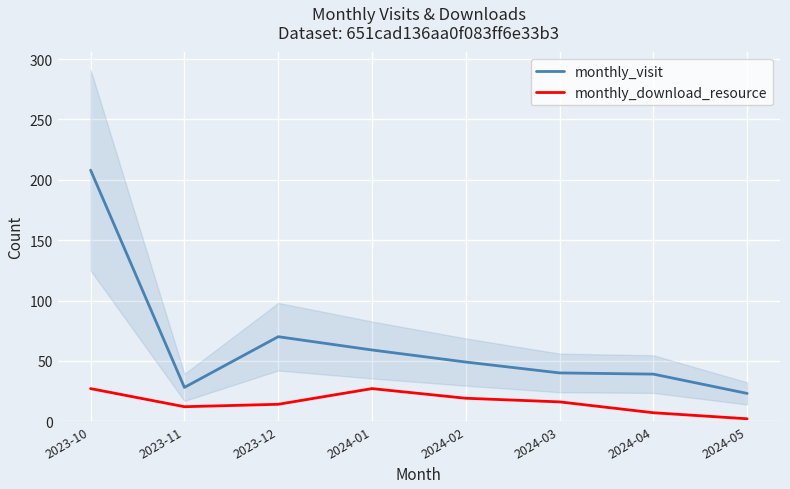

At which label does monthly_visit reach its minimum?

2024-05